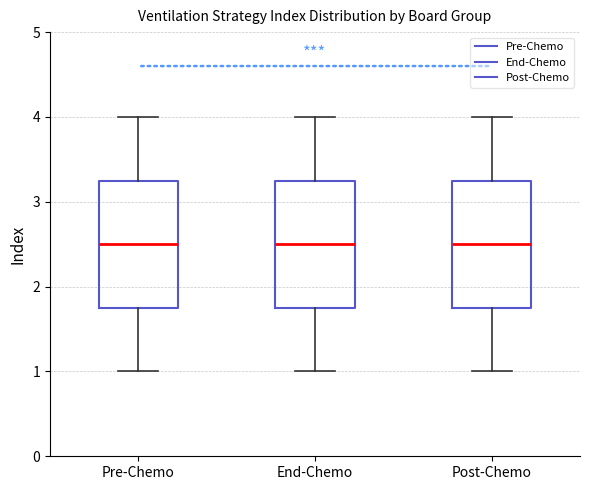

Where is the upper edge of the box for Pre-Chemo on the y-axis? The values are not printed on the chart, so give them approximately, as read against the axis.

3.3